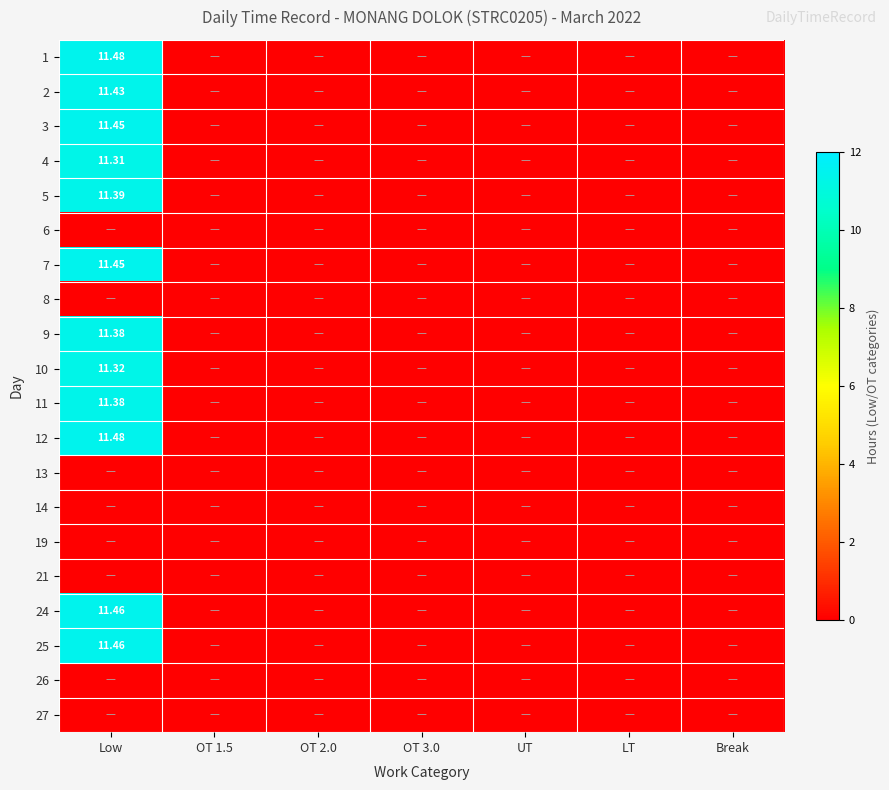

Is the value of 3 at OT 1.5 greater than the value of 10 at Break?

No